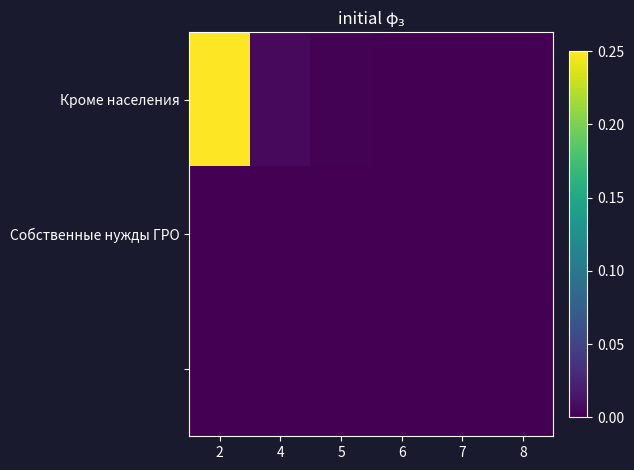

Which series has the largest total across all categories?

Кроме населения